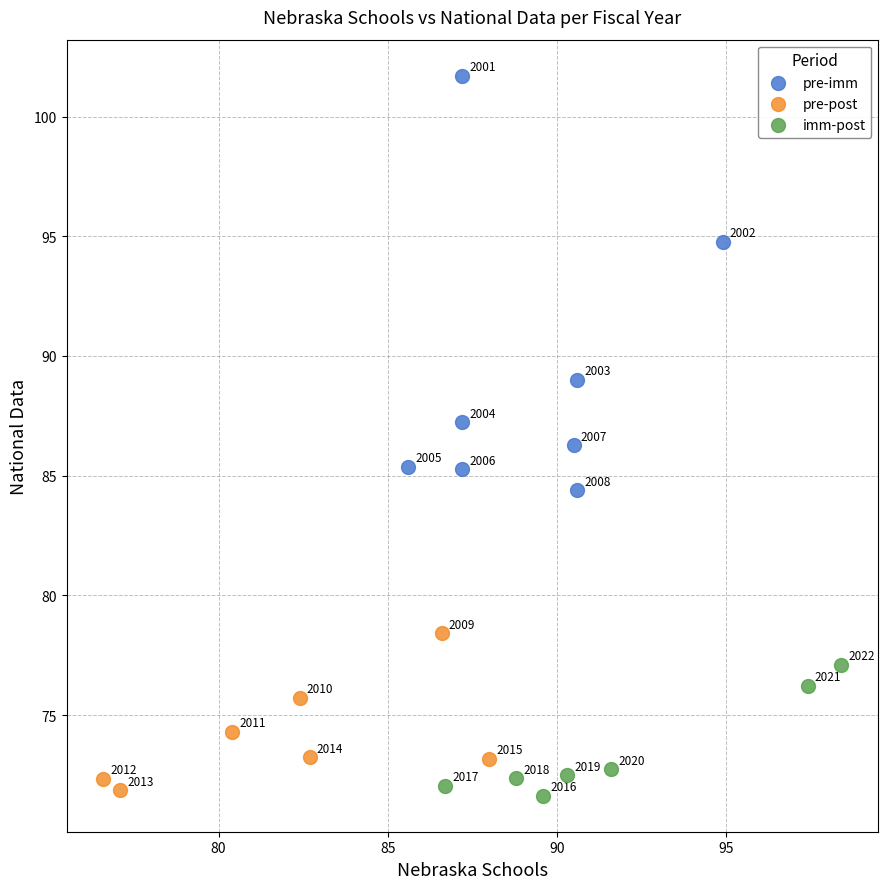

Which series reaches the maximum Y coordinate?

pre-imm